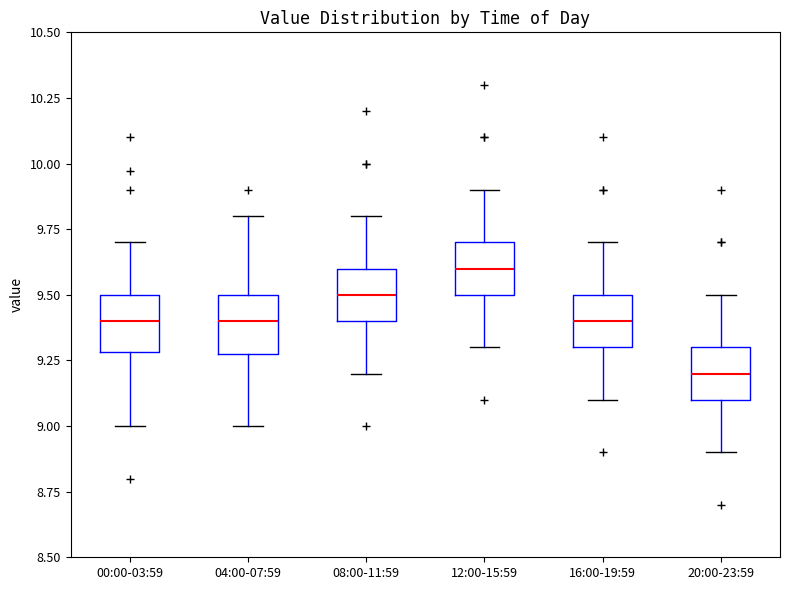

Where does the lower whisker of the box for 12:00-15:59 end on the y-axis? The values are not printed on the chart, so give them approximately, as read against the axis.

9.3